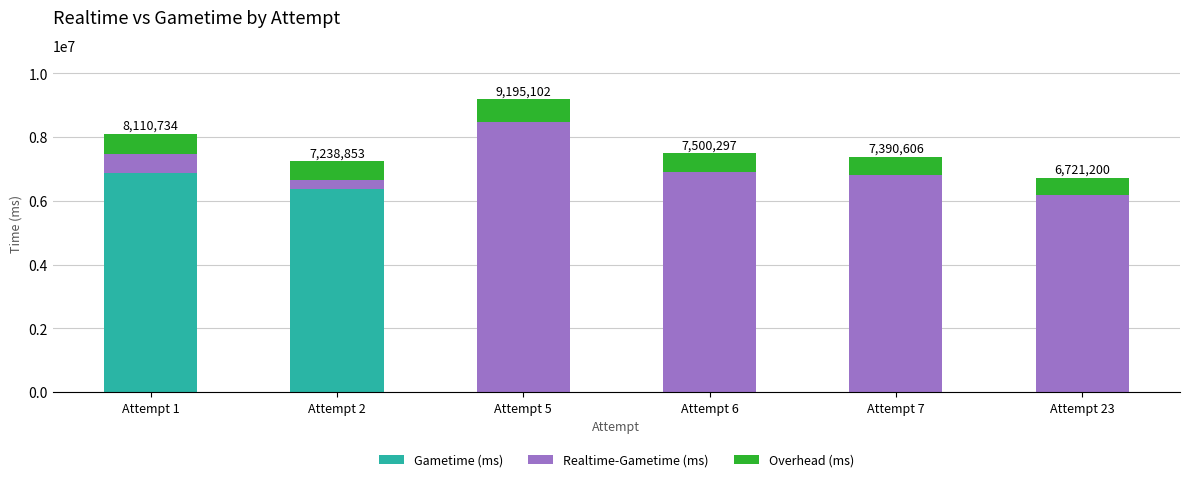

At which label is Gametime (ms) closest to 3433642?

Attempt 2